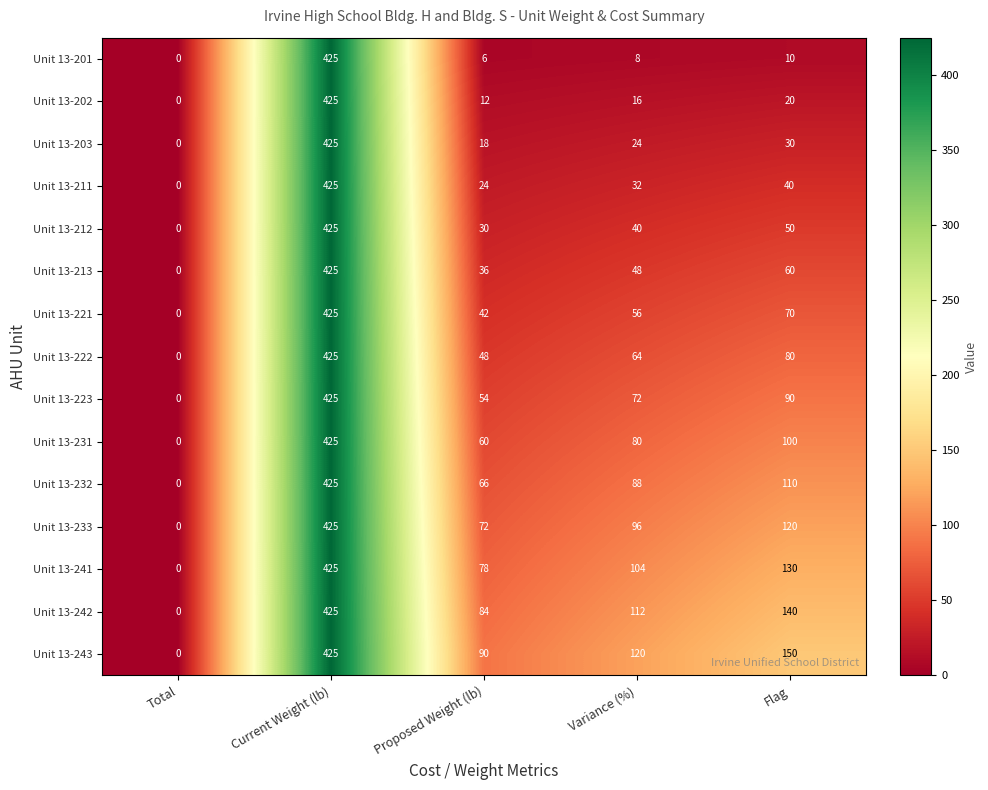

List the labels in order of Unit 13-221 value, smallest first.

Total, Proposed Weight (lb), Variance (%), Flag, Current Weight (lb)